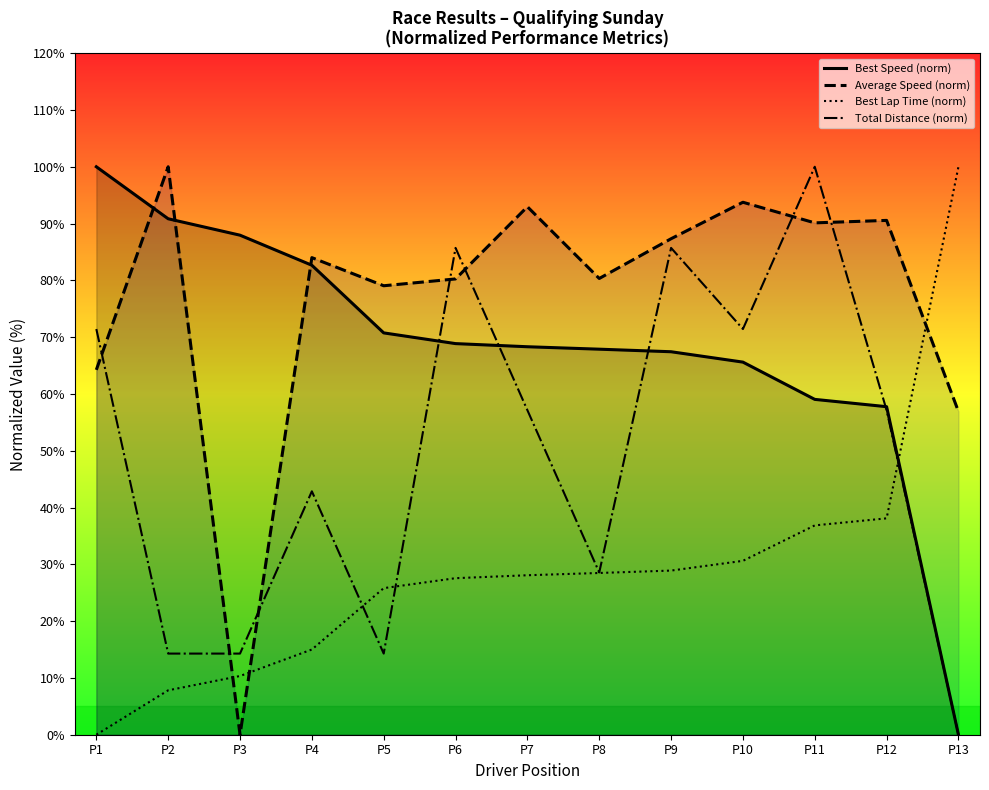

What are all the series names shown in the legend?

Best Speed (norm), Average Speed (norm), Best Lap Time (norm), Total Distance (norm)